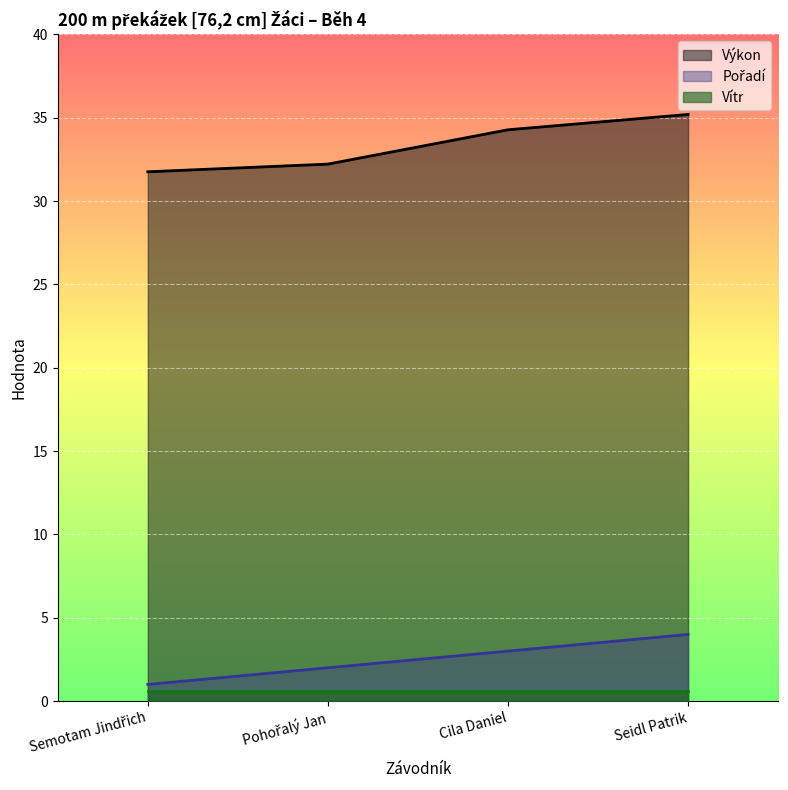

What is the spread (max minus min) of values at Seidl Patrik?

34.6